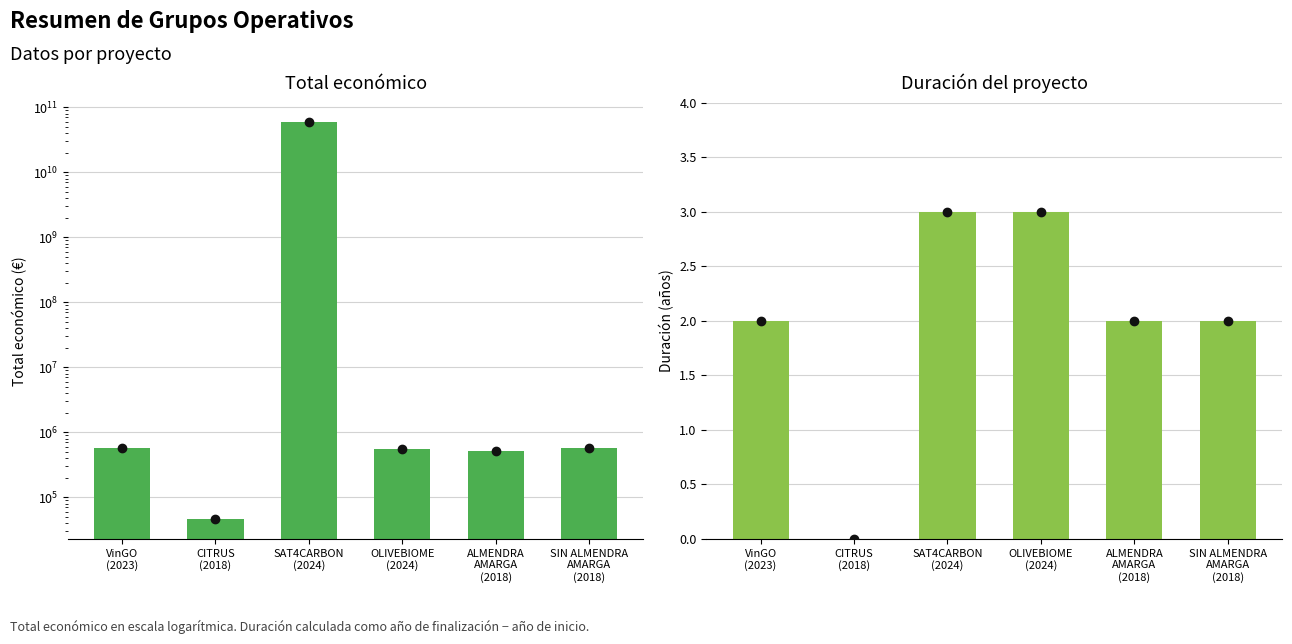

Which series changed the most between OLIVEBIOME
(2024) and ALMENDRA
AMARGA
(2018)?

Total económico